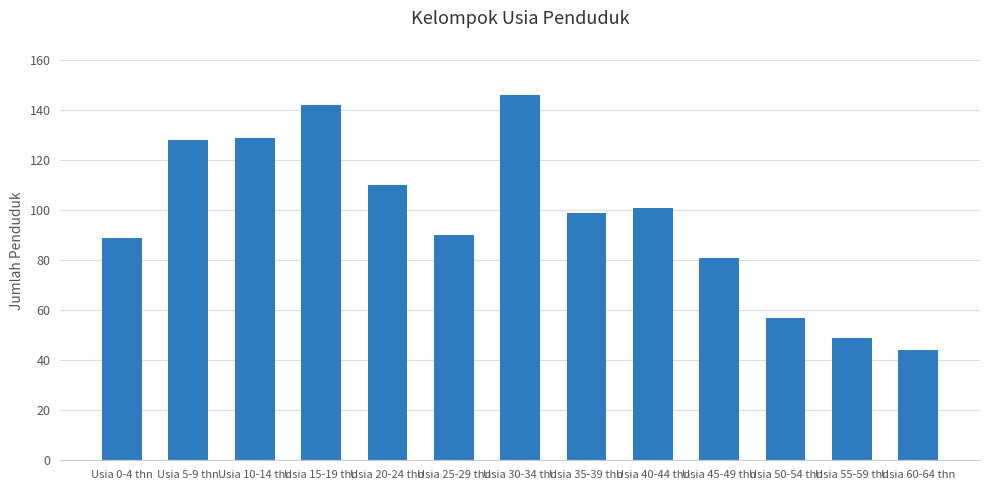

The chart shows a value of 129 at Usia 10-14 thn. True or false?

True